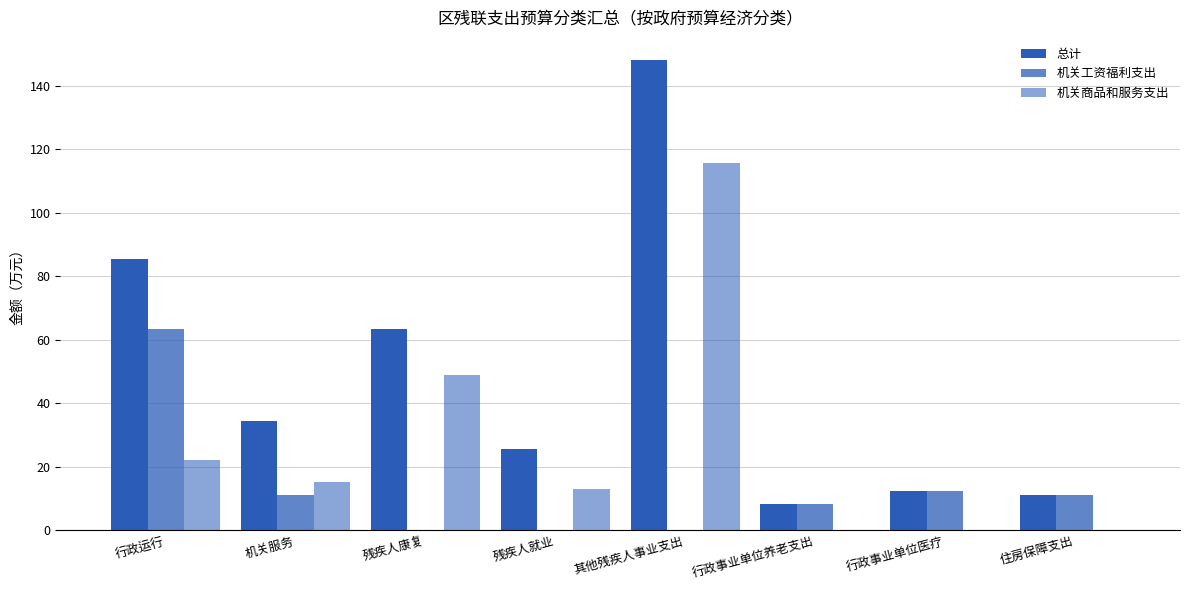

Rank the categories by 机关商品和服务支出 value from highest to lowest.

其他残疾人事业支出, 残疾人康复, 行政运行, 机关服务, 残疾人就业, 行政事业单位养老支出, 行政事业单位医疗, 住房保障支出